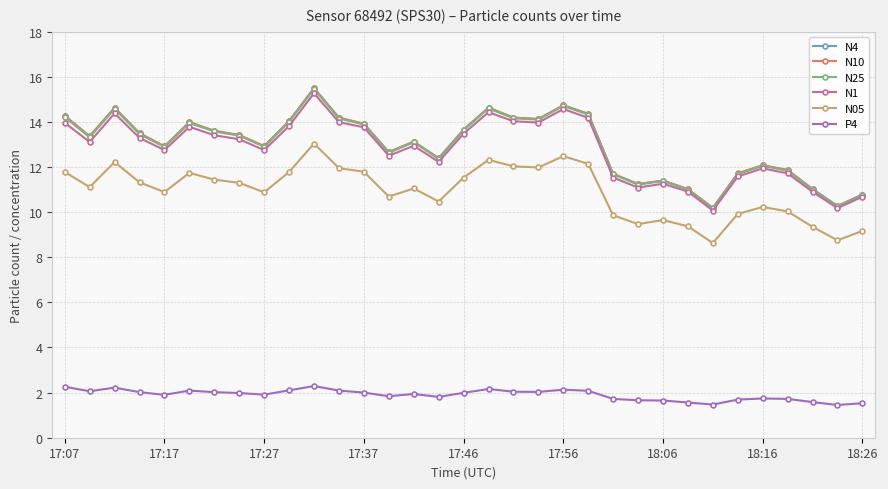

True or false: N10 has more than 2 points higher than both neighbors.

True